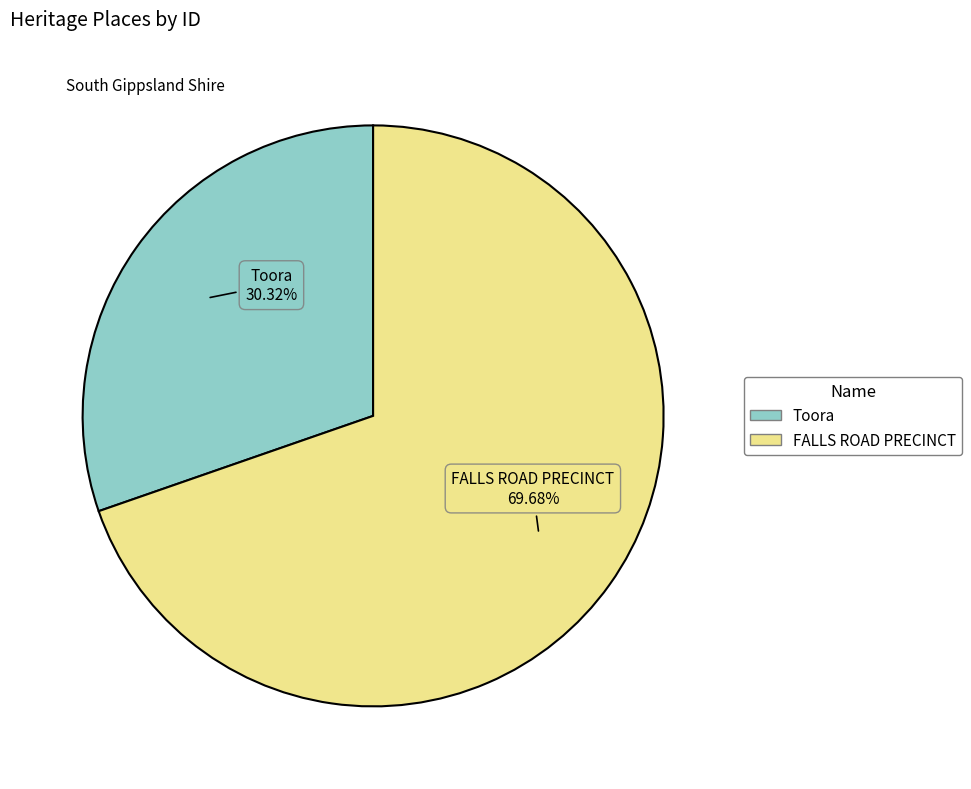

Which category has the smallest portion of the pie?

Toora